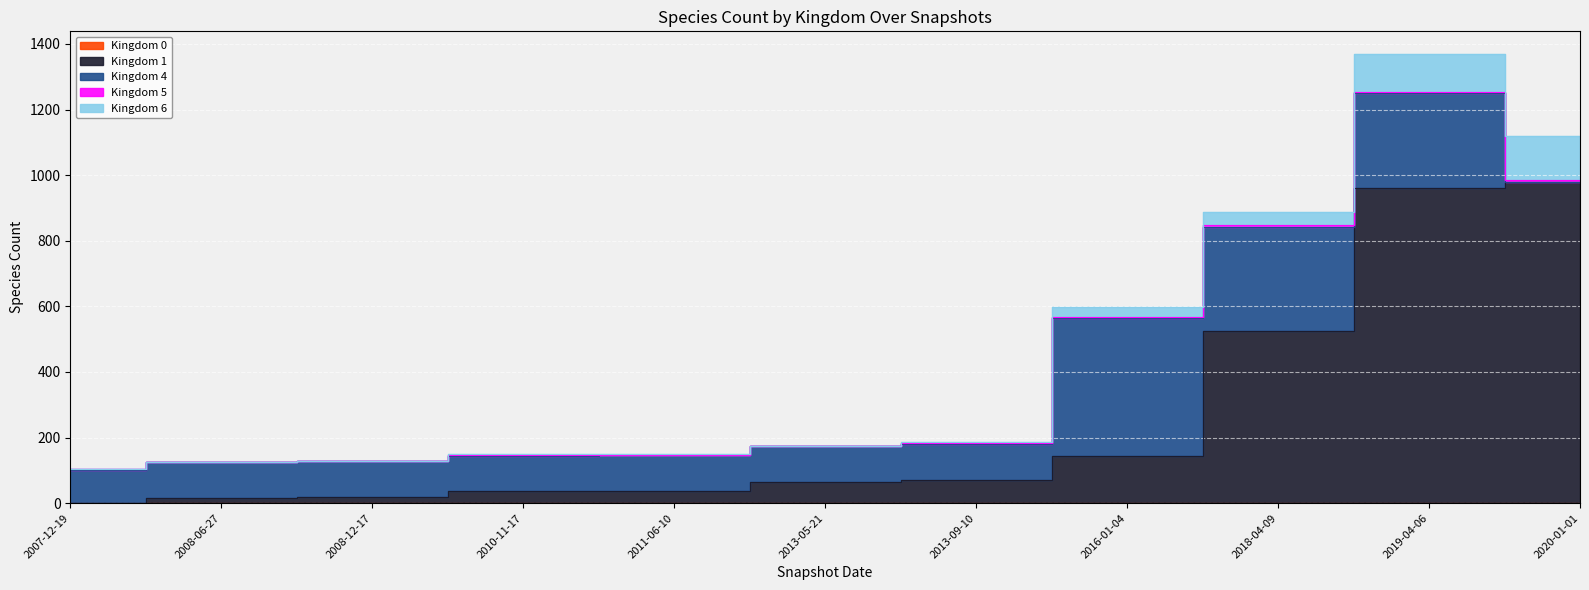

Reading left to right, what are all the values shown in this chart?

Kingdom 0: 0=0	1=0	2=0	3=0	4=0	5=0	6=0	7=1	8=1	9=0	10=0
Kingdom 1: 0=0	1=16	2=19	3=36	4=37	5=65	6=72	7=143	8=523	9=961	10=979
Kingdom 4: 0=101	1=109	2=109	3=109	4=109	5=108	6=108	7=420	8=319	9=288	10=0
Kingdom 5: 0=2	1=2	2=2	3=2	4=2	5=2	6=2	7=3	8=5	9=4	10=5
Kingdom 6: 0=0	1=0	2=0	3=2	4=2	5=0	6=3	7=31	8=40	9=117	10=134